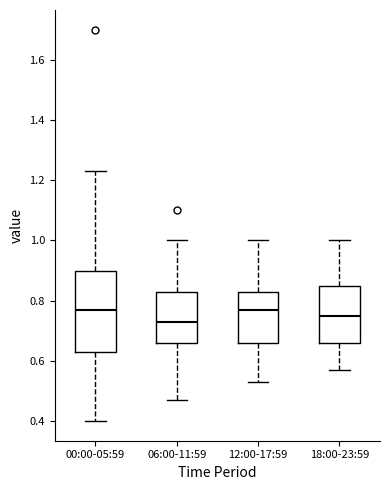

Which box has the lowest median line?

06:00-11:59